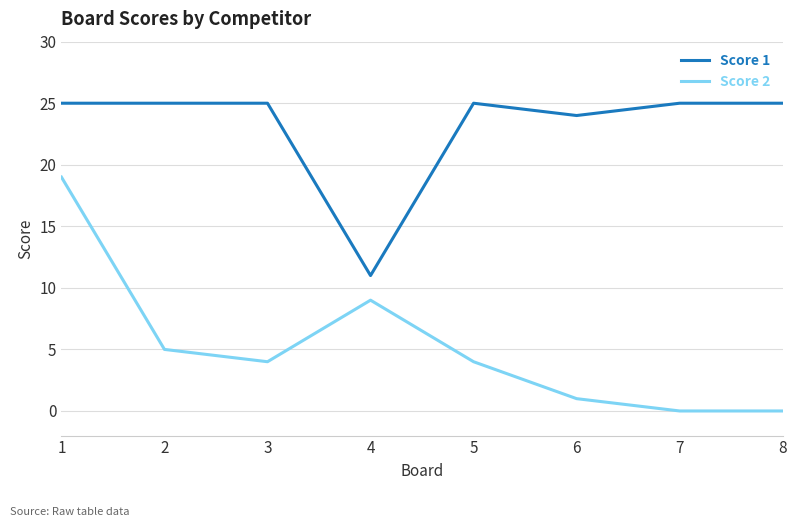

The Score 1 series shows 25 at 5. True or false?

True